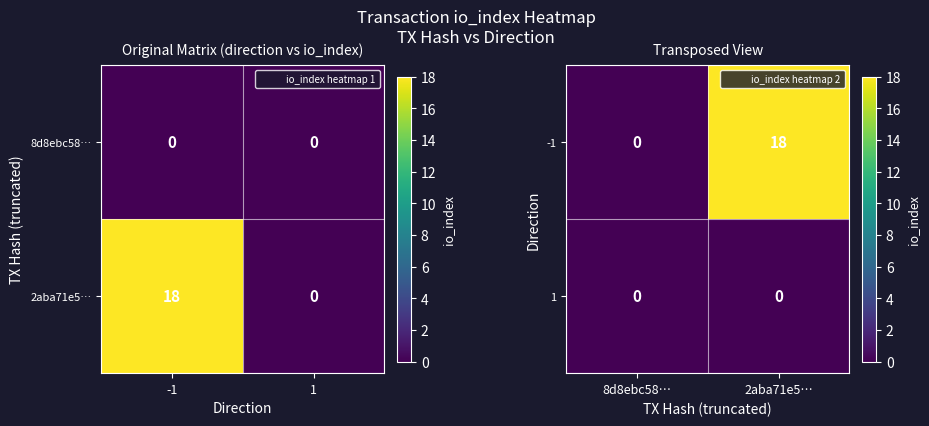

At 2aba71e5…, list the series in order from largest to smallest.

-1, 1